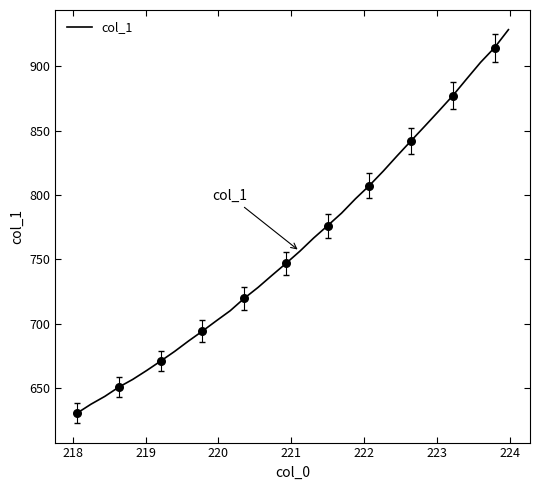

What is the difference between the maximum and minimum values?

298.2